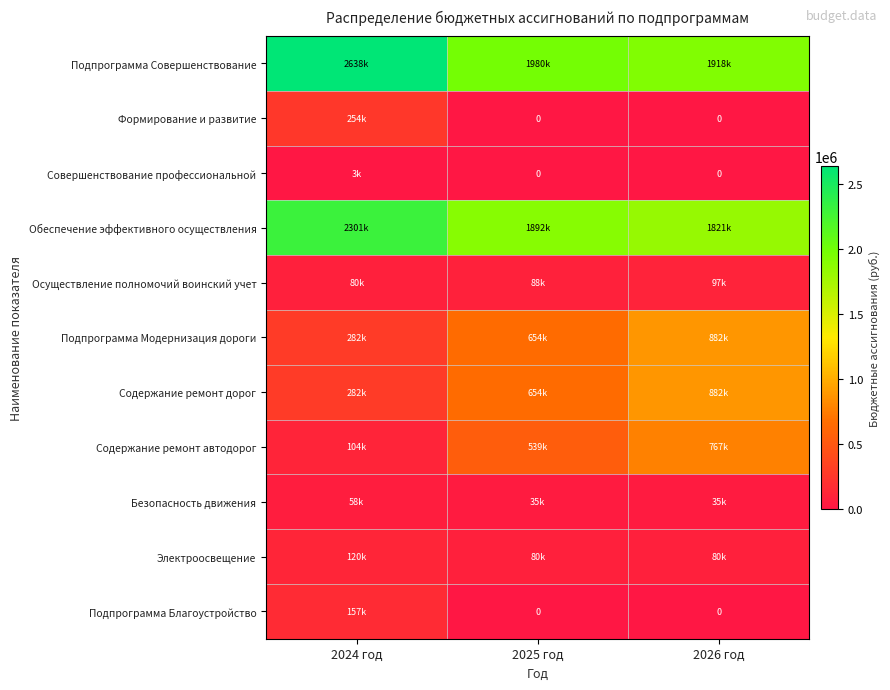

Read the Осуществление полномочий воинский учет value at 2025 год.

88200.0